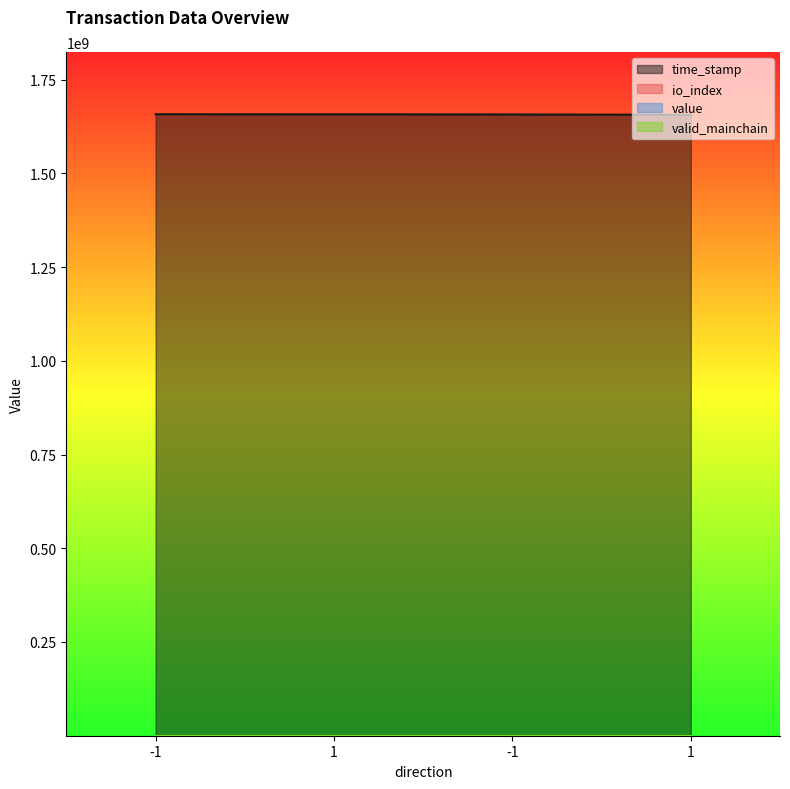

What value does the io_index series have at -1?

2.0